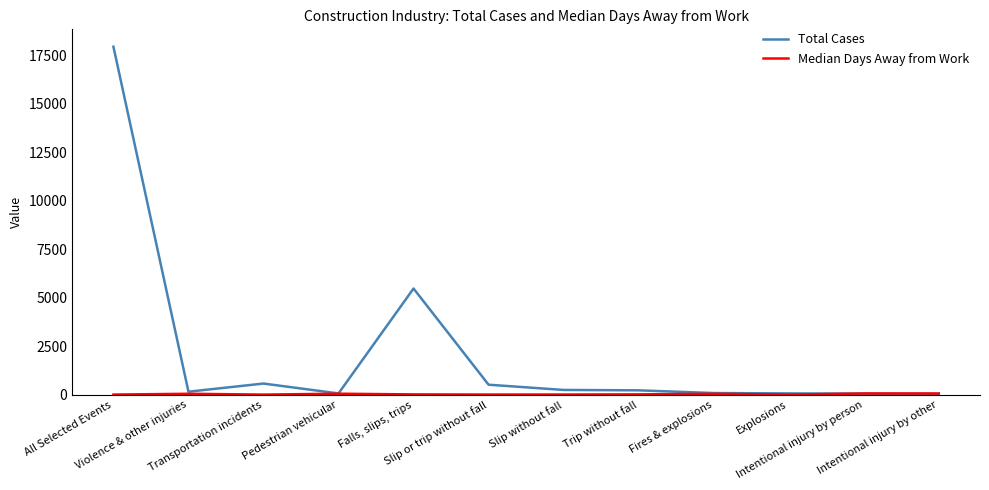

Which series has the largest total across all categories?

Total Cases